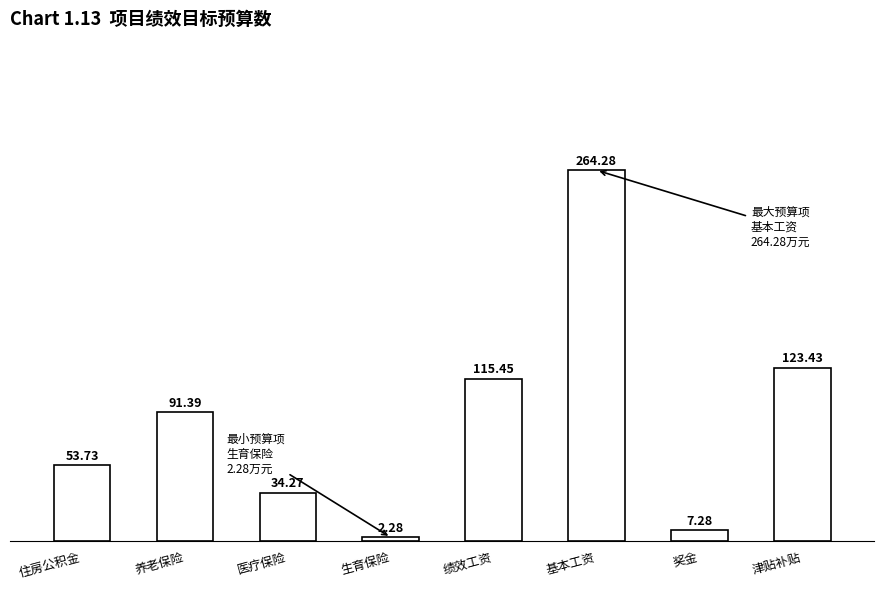

What is the sum of the values at 津贴补贴 and 养老保险?

214.8